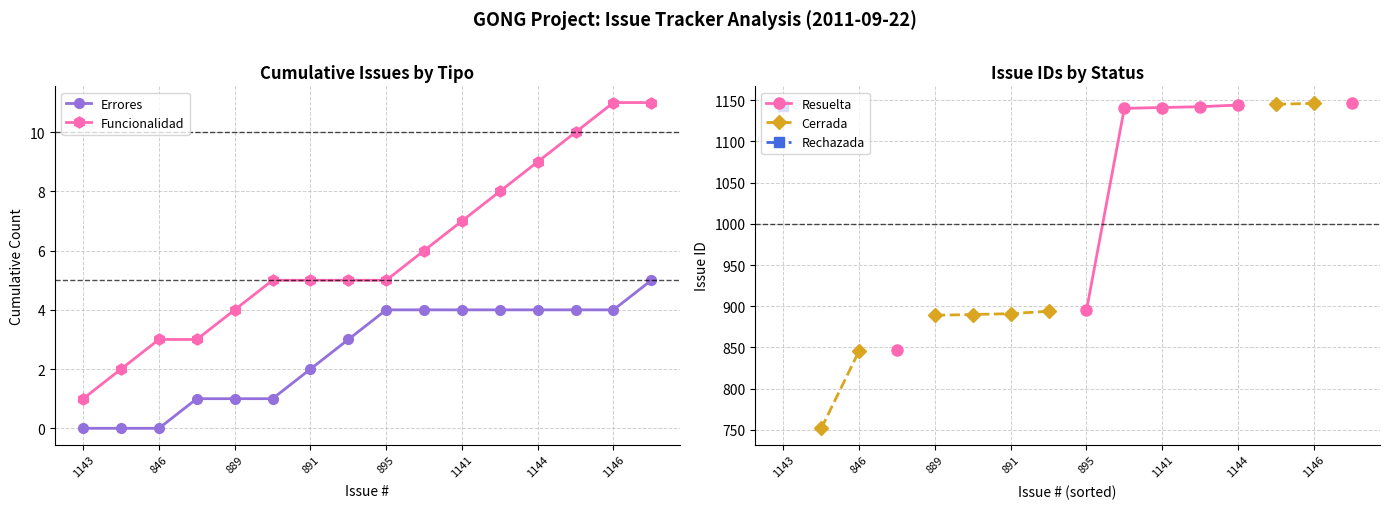

True or false: Funcionalidad has a value of 9 at 1144.

True